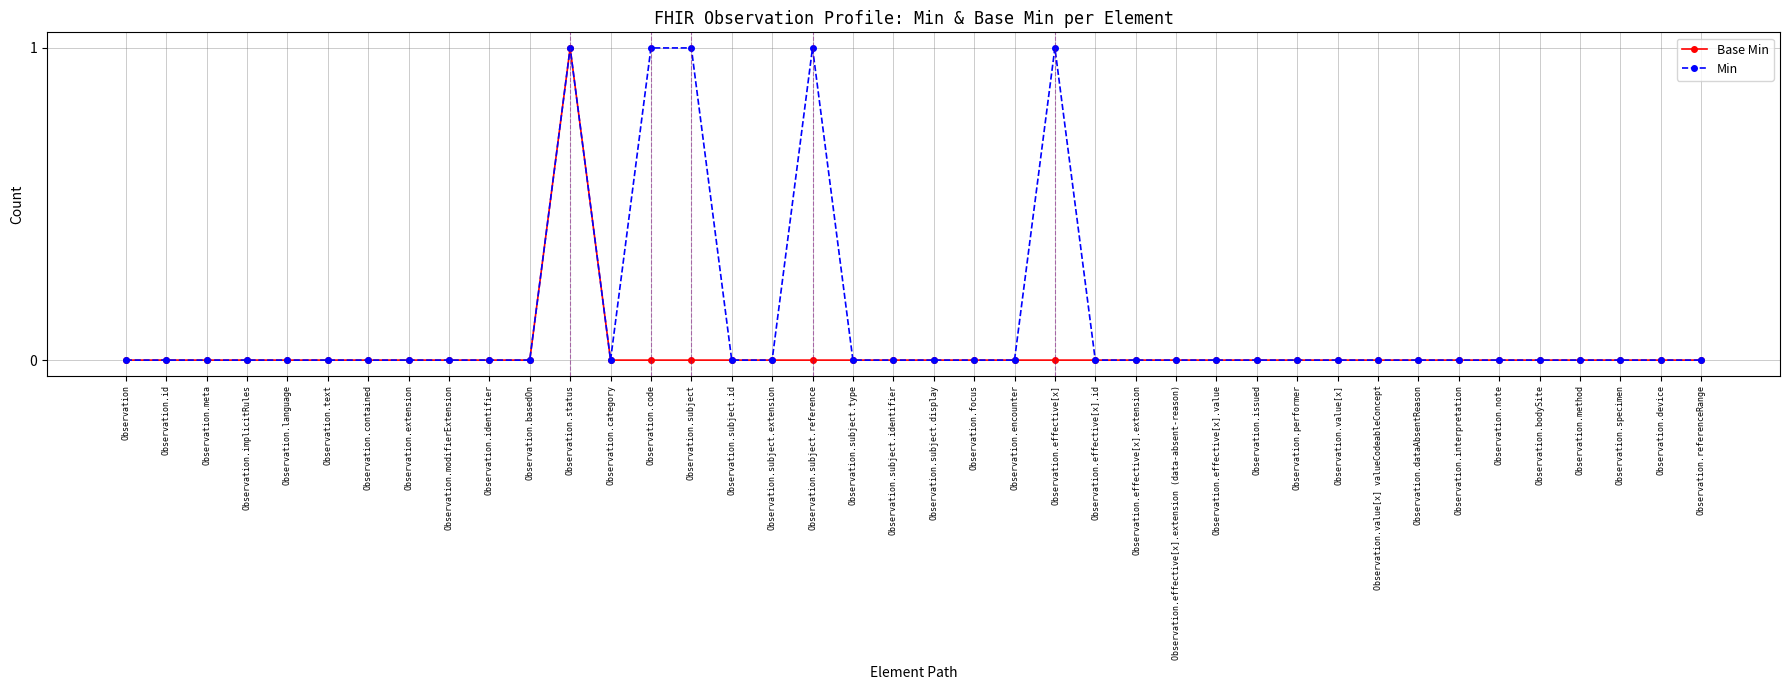

How many data points does each series have?

40